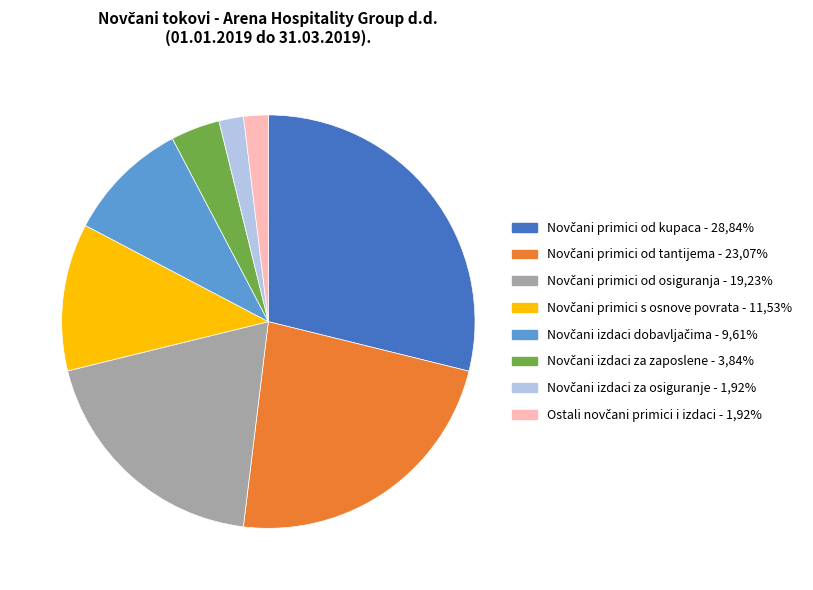

How many segments does this pie chart have?

8